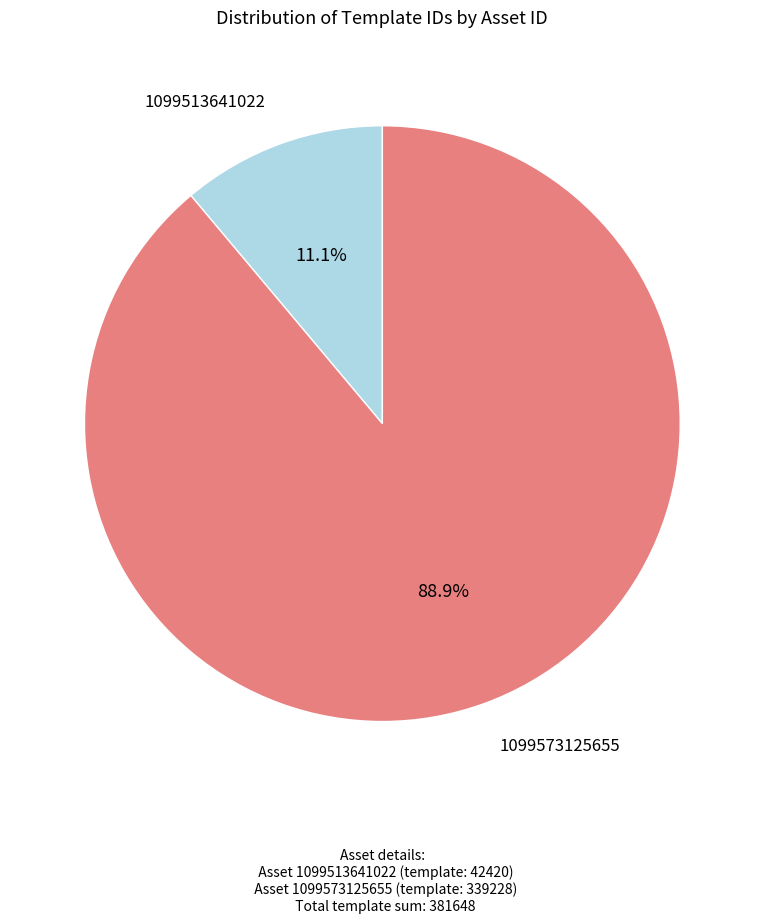

Is there any slice that represents more than half of the pie?

Yes